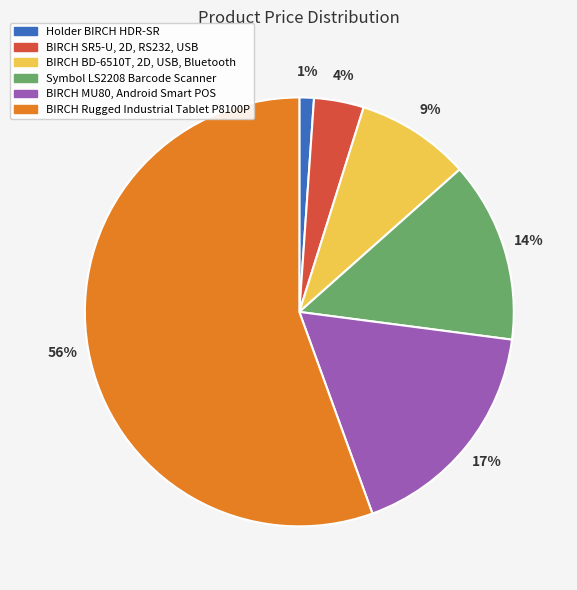

Which category has the smallest portion of the pie?

Holder BIRCH HDR-SR